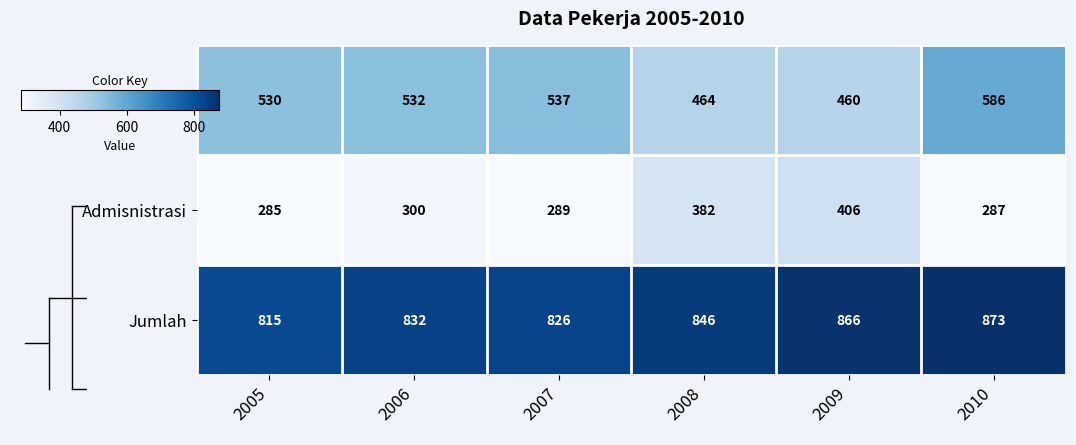

Reading left to right, transcribe all the data shown in this chart.

Teknik: 2005=530	2006=532	2007=537	2008=464	2009=460	2010=586
Admisnistrasi: 2005=285	2006=300	2007=289	2008=382	2009=406	2010=287
Jumlah: 2005=815	2006=832	2007=826	2008=846	2009=866	2010=873